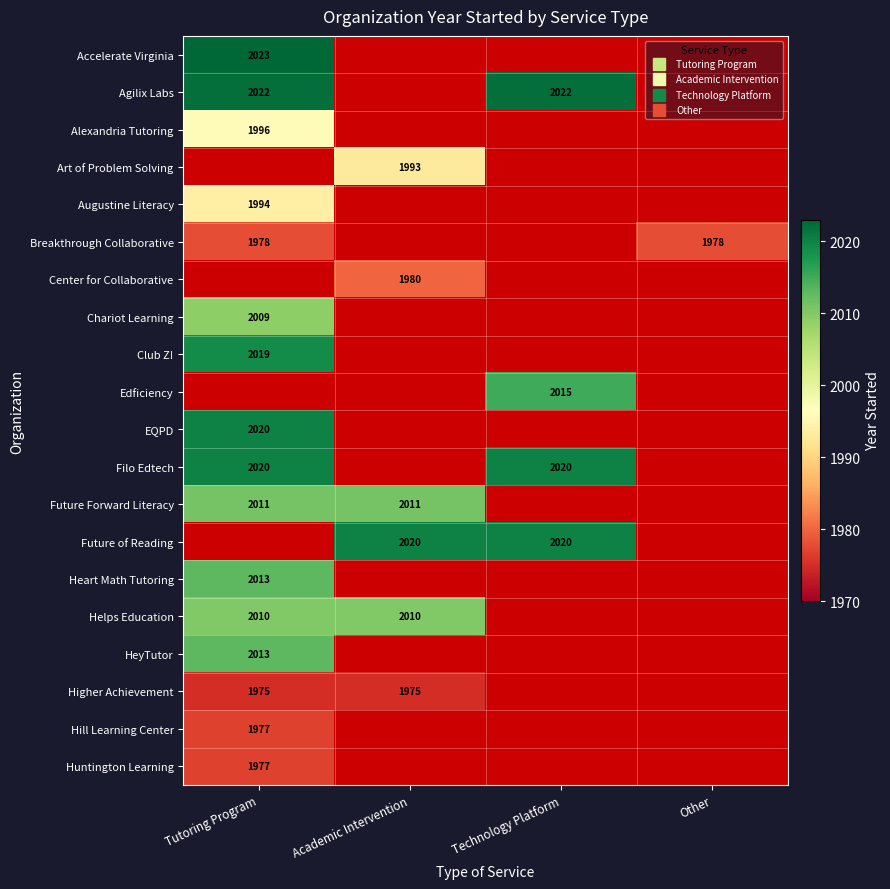

Is the value of Accelerate Virginia at Other greater than the value of Filo Edtech at Academic Intervention?

No